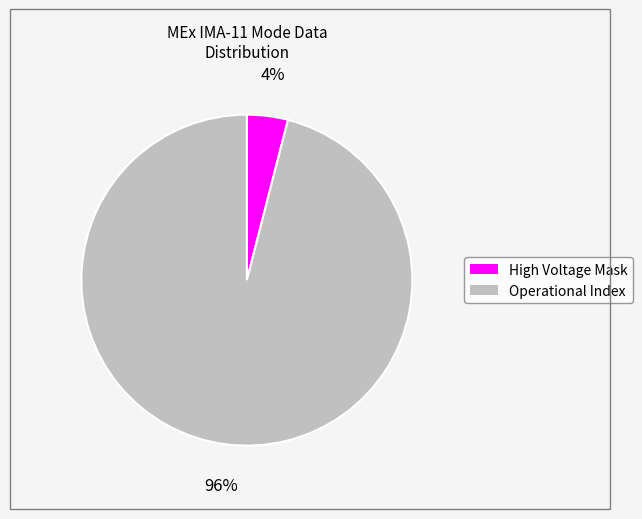

To the nearest percent, what is the average slice percentage?

50%